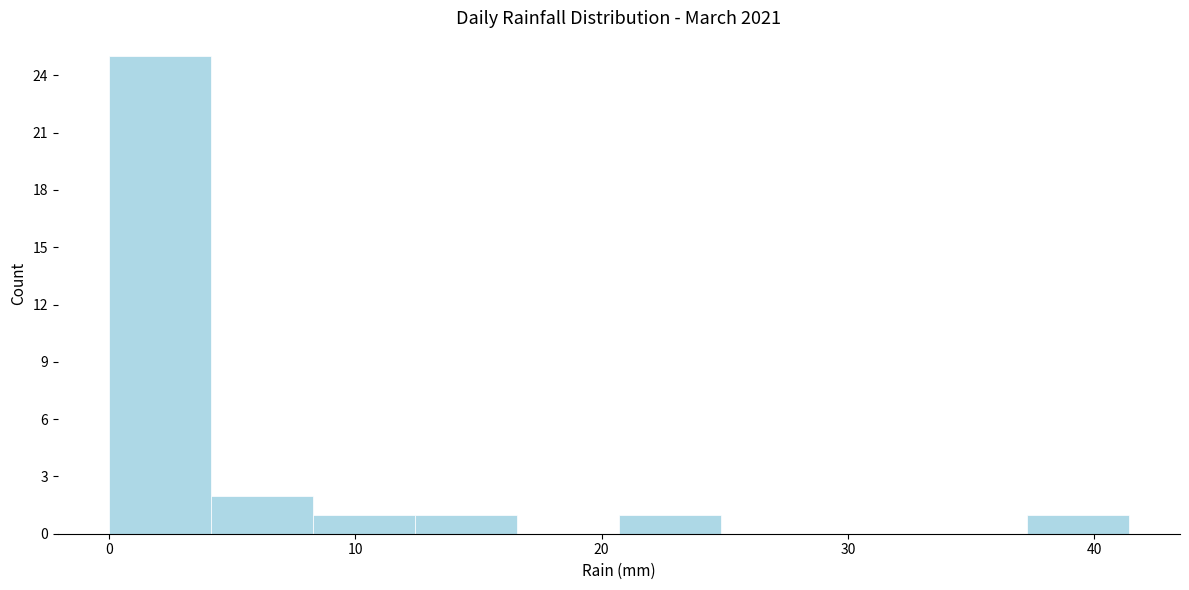

What is the height of the bar covering 4 to 8 on the x-axis? Neither the bar edges nor the heights are printed on the chart, so give them approximately, as read against the axes.

2